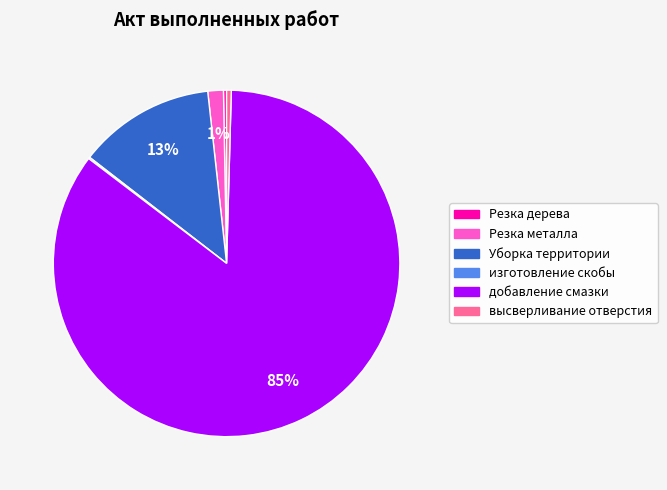

What is the majority slice?

добавление смазки